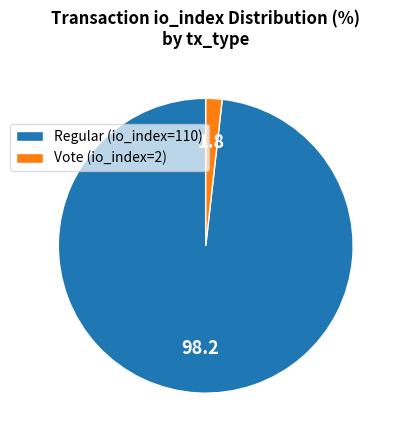

Is the sum of Regular (io_index=110) and Vote (io_index=2) greater than half?

Yes